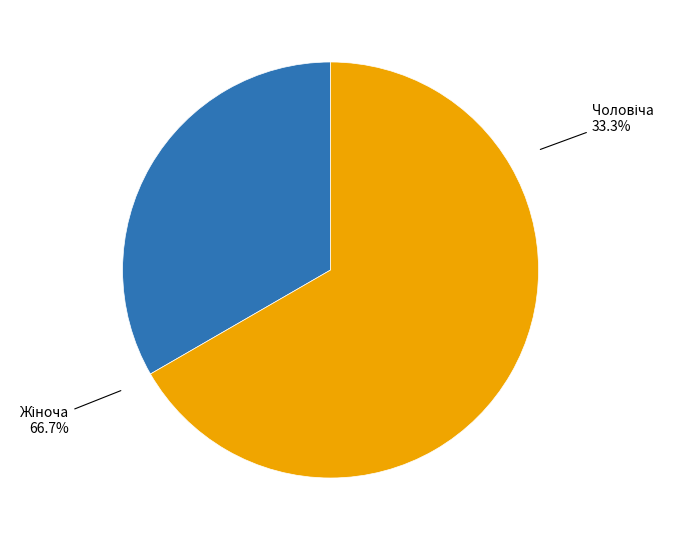

To the nearest percent, what is the average slice percentage?

50%